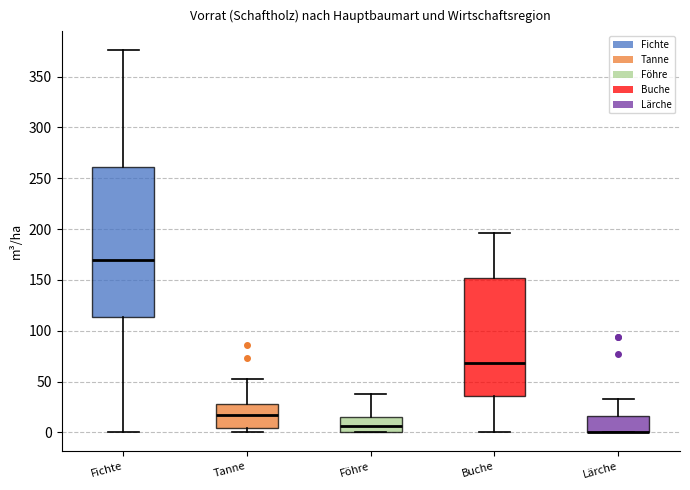

Where is the lower edge of the box for Lärche on the y-axis? The values are not printed on the chart, so give them approximately, as read against the axis.

0